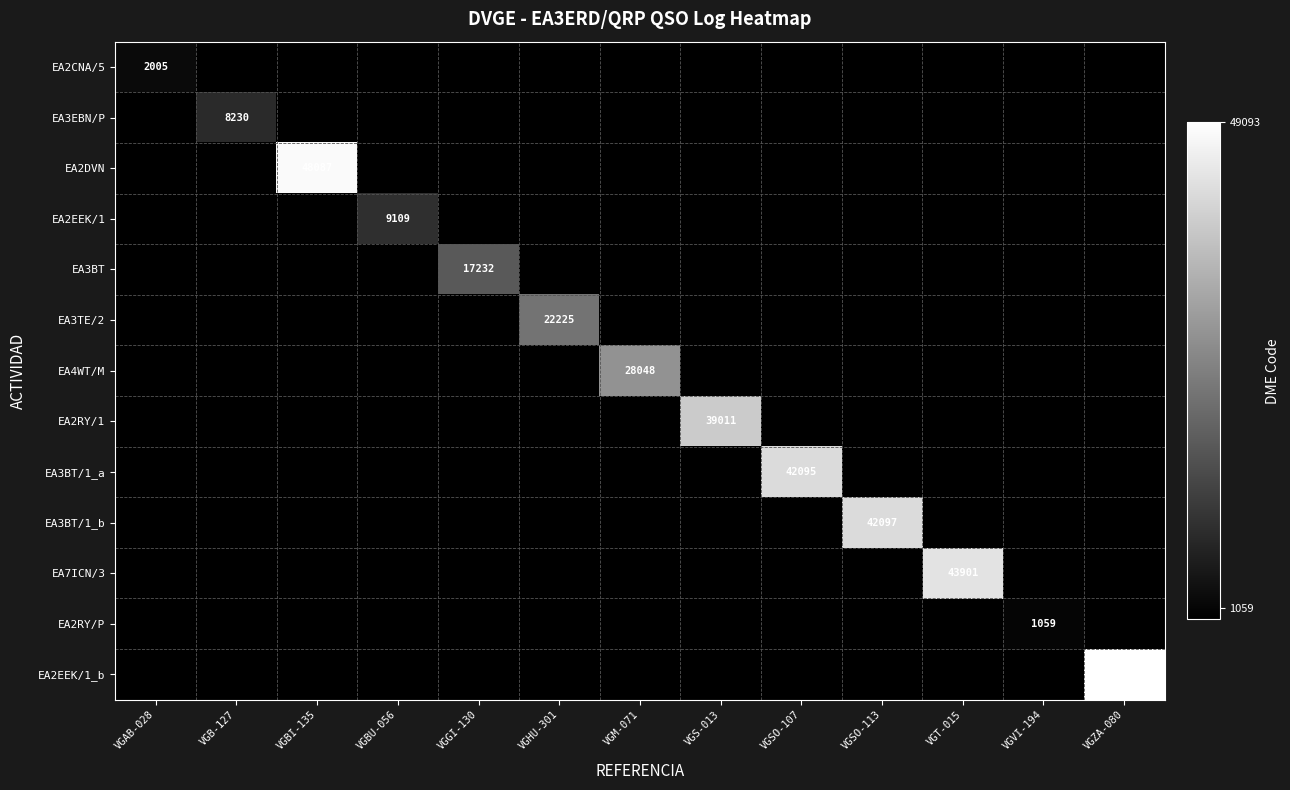

What is the total value across all series at VGAB-028?

2005